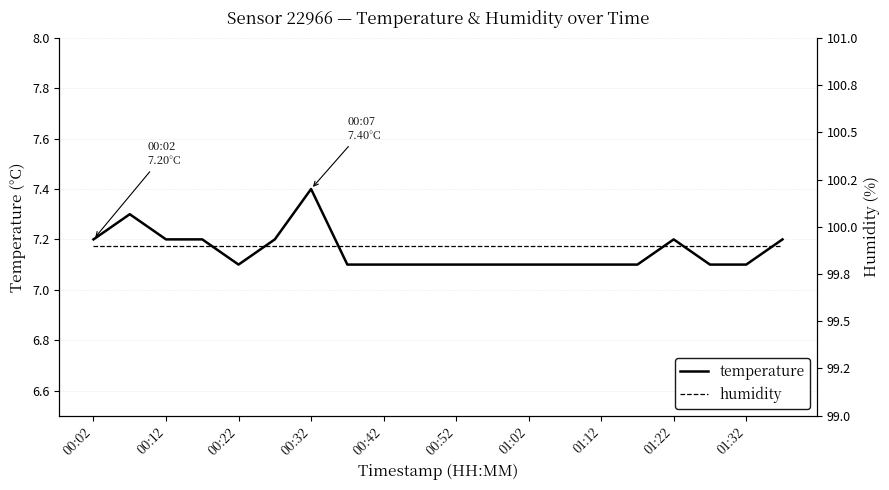

What value does the humidity series have at 13?

99.9